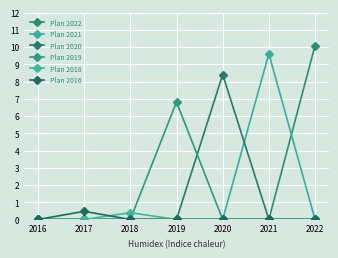

What are all the series names shown in the legend?

Plan 2022, Plan 2021, Plan 2020, Plan 2019, Plan 2018, Plan 2016